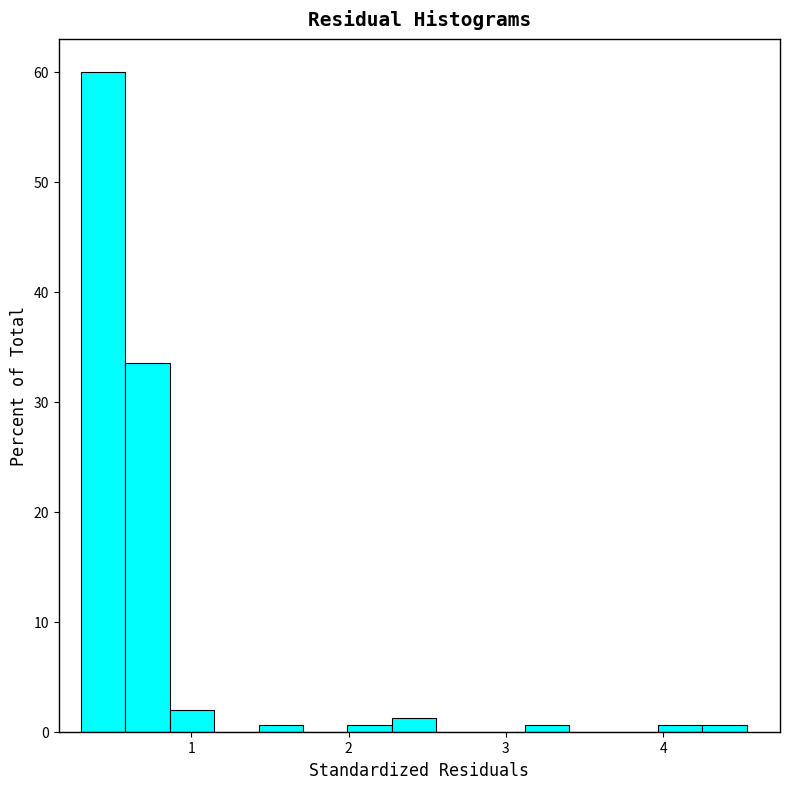

Around what value on the x-axis is the tallest bar? Give the approximate position of its centre, as read against the axis.

0.4